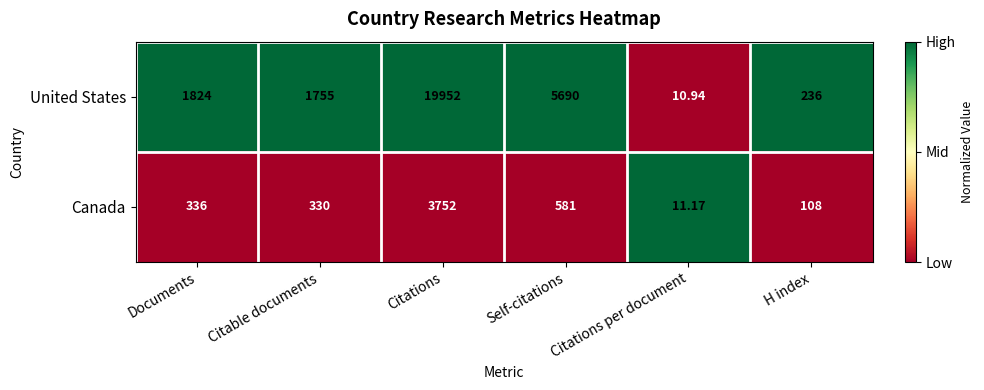

List the series in order of their peak value, lowest first.

Canada, United States